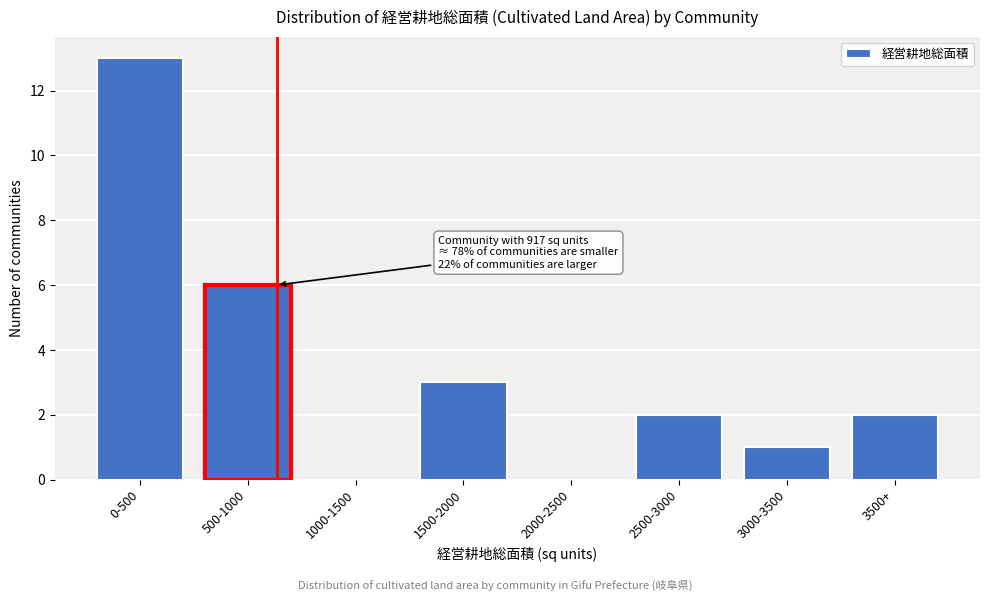

Reading right to left, what are all the values shown in this chart?

3500+=2	3000-3500=1	2500-3000=2	2000-2500=0	1500-2000=3	1000-1500=0	500-1000=6	0-500=13